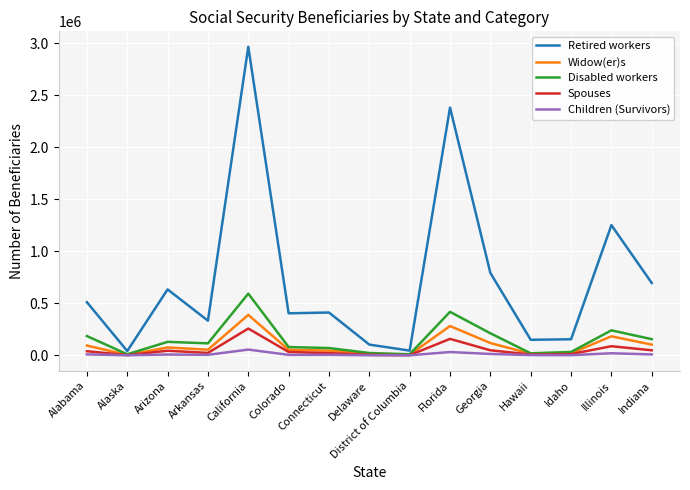

What is the maximum value for Spouses?

257790